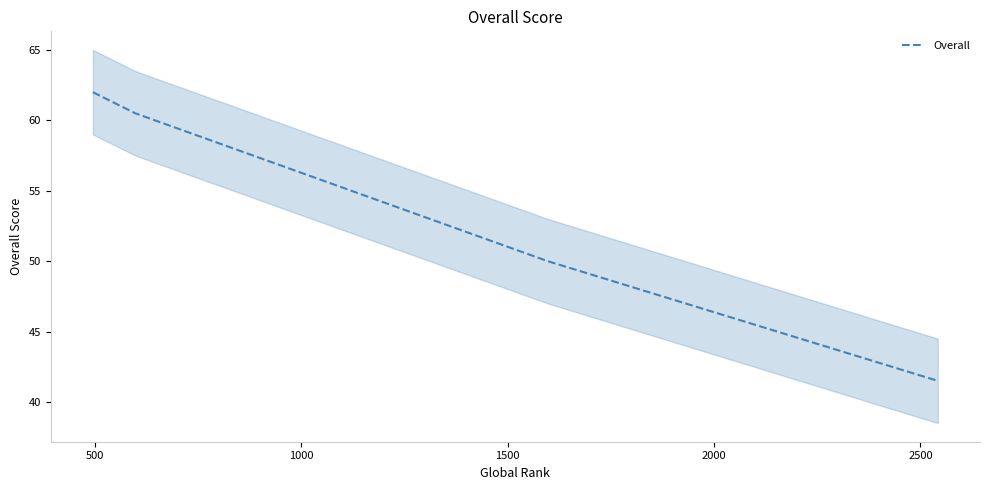

What is the value of the 5th point from the left?

41.5